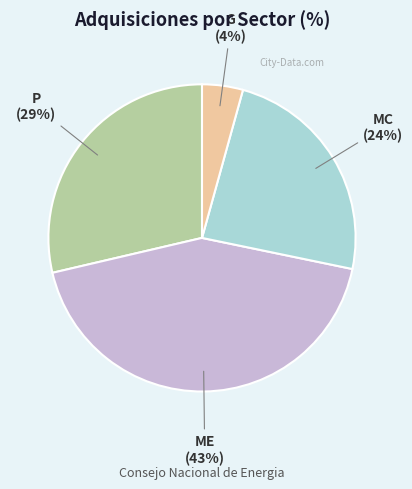

Count the number of slices in the pie.

4